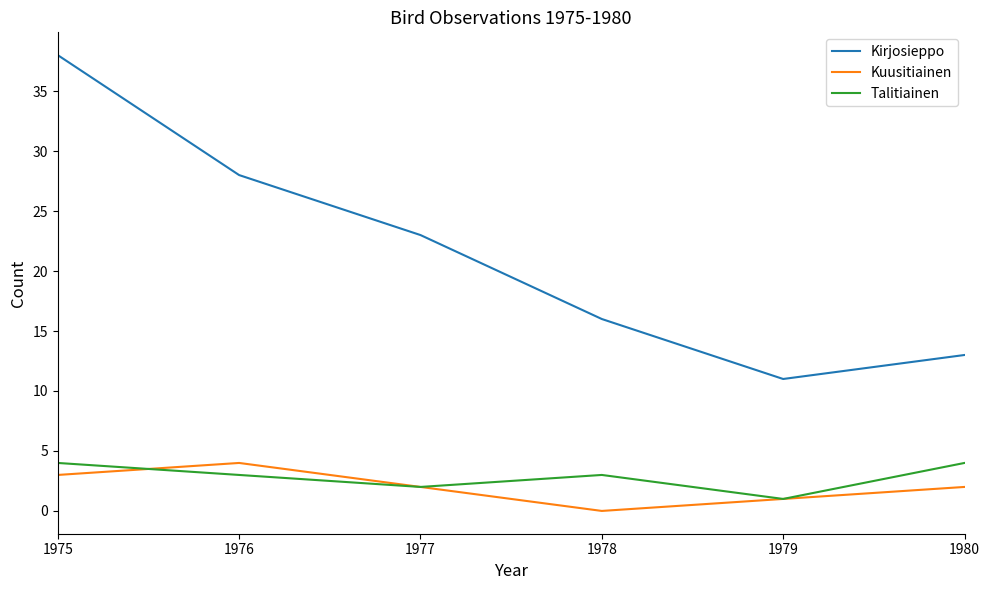

How many lines are shown in the chart?

3